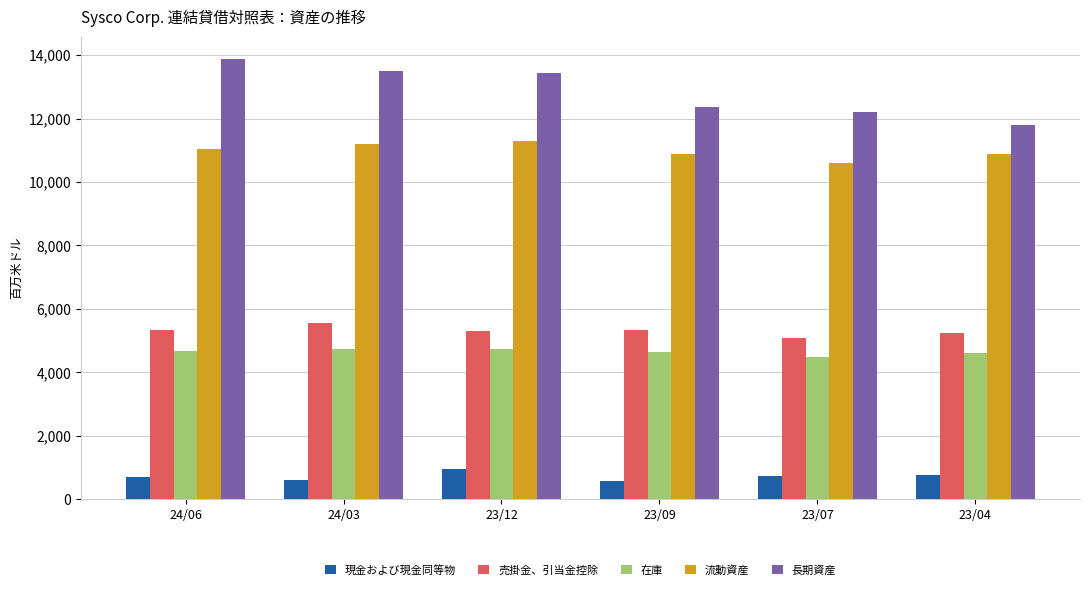

What is the difference between the 現金および現金同等物 values at 23/12 and 24/06?

266